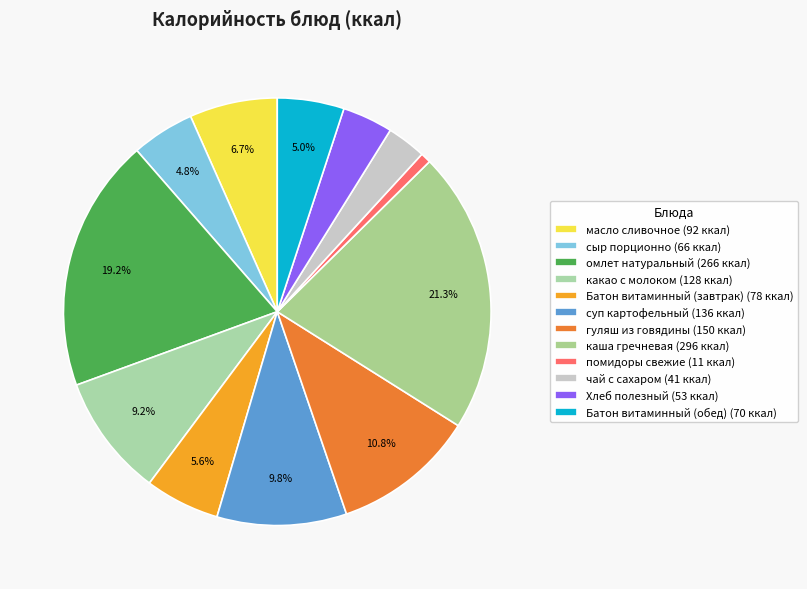

How many slices are in this pie chart?

12